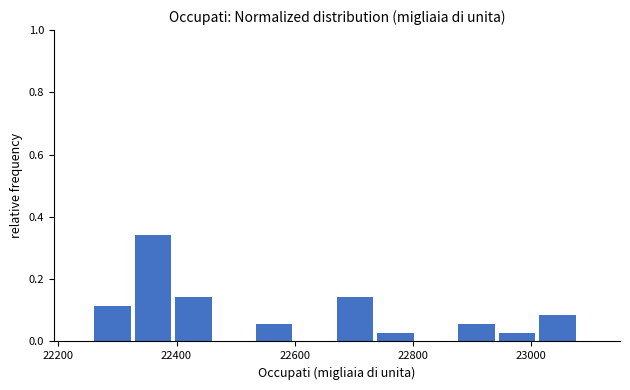

Read against the x-axis, roughly where is the centre of the tallest bar?

22360